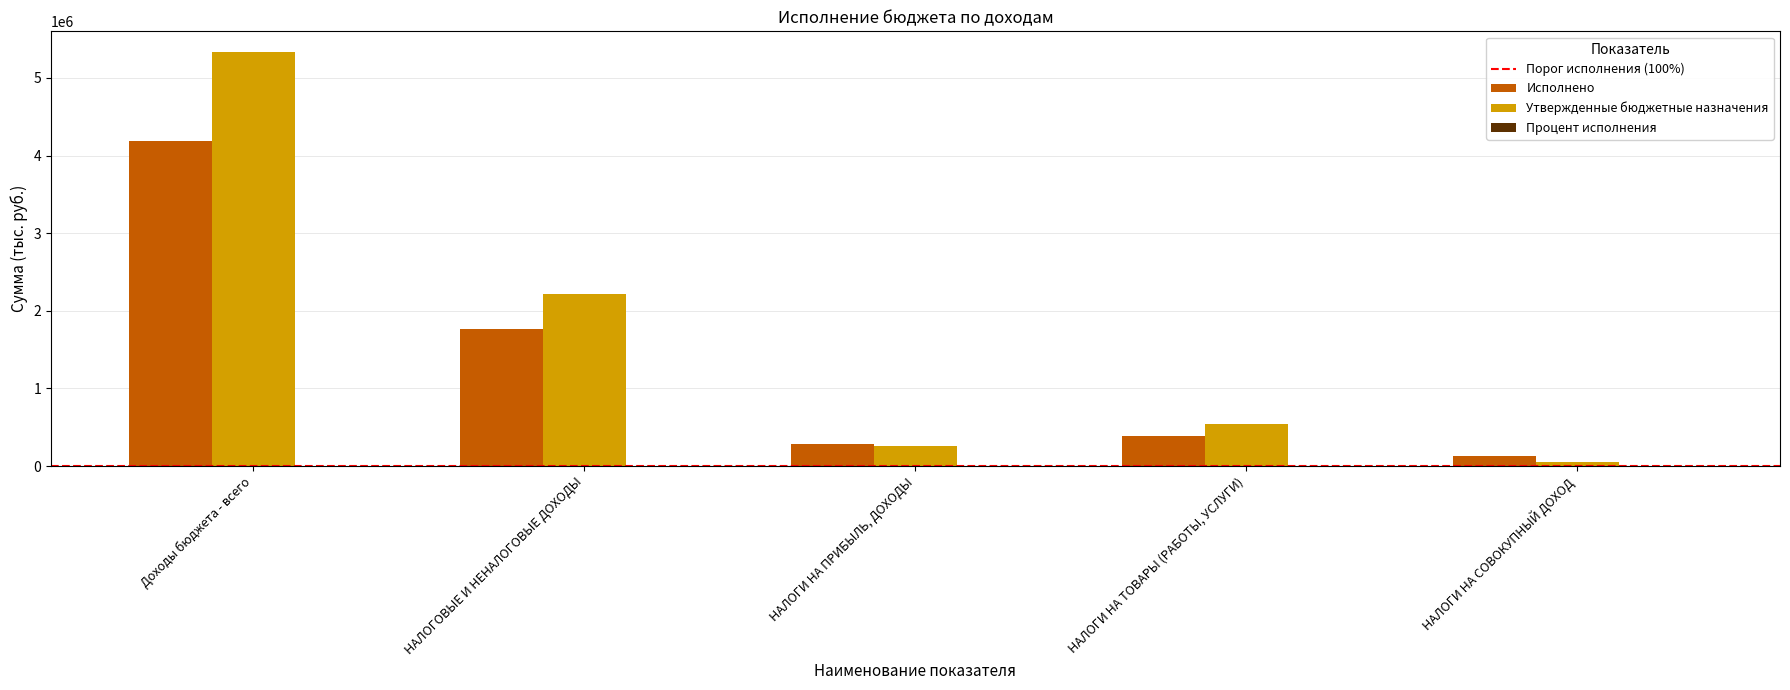

What is the sum of all Исполнено values?

6756732.7